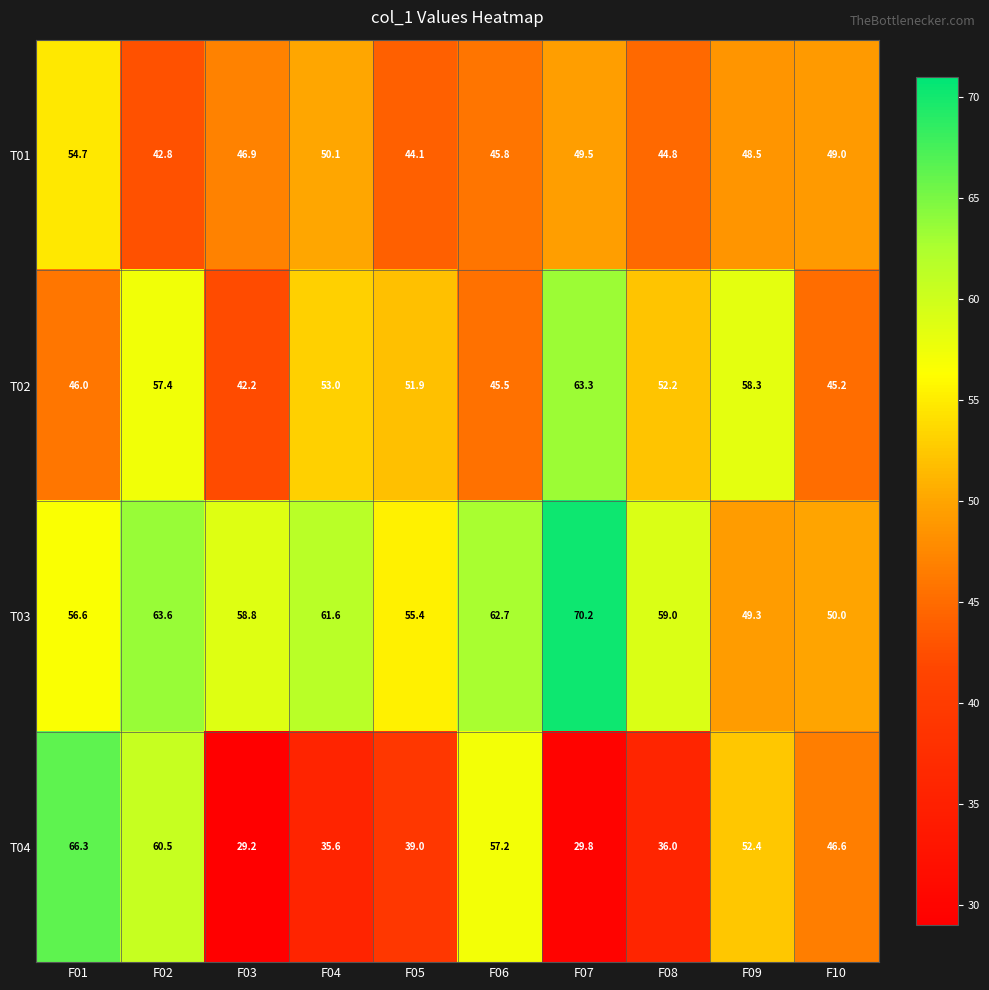

Where is T01 nearest to the value 48?

F09